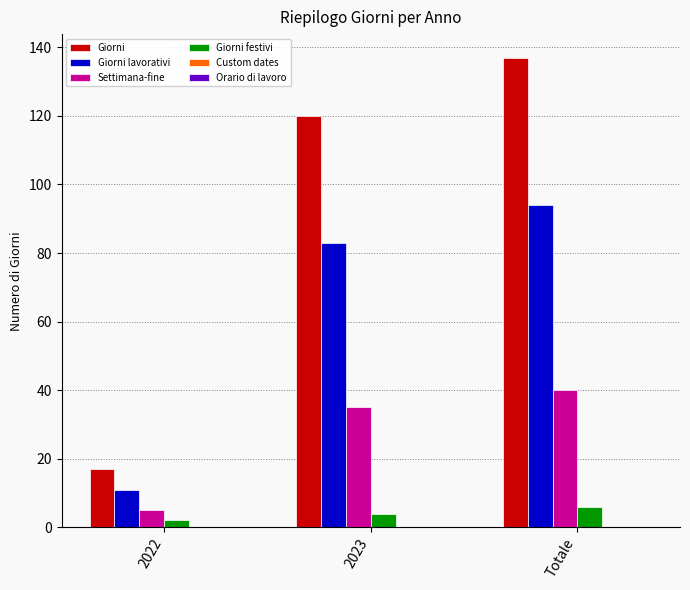

What is the sum of all Giorni values?

274